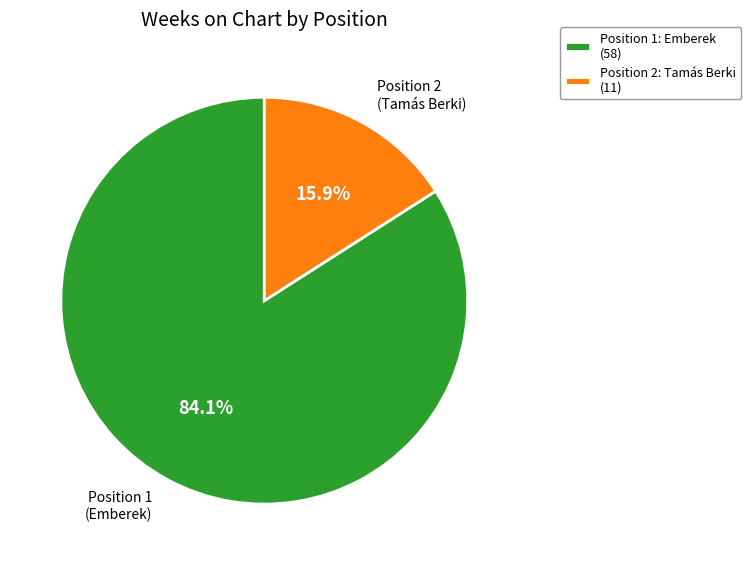

What is the ratio of the value at Position 1: Emberek (58) to the value at Position 2: Tamás Berki (11)?

5.3